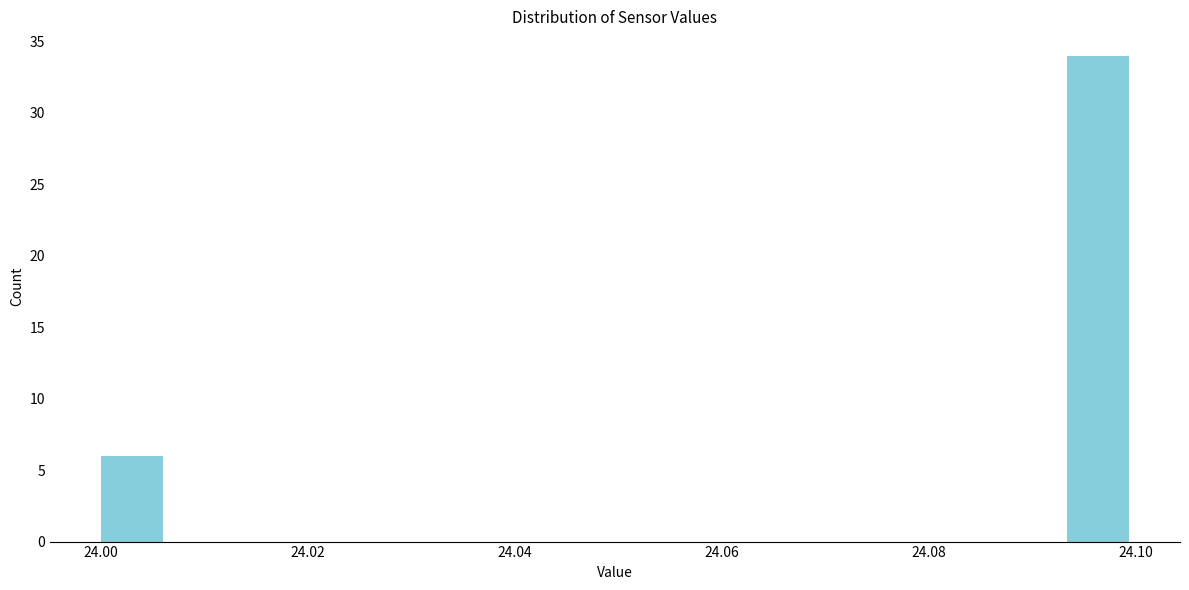

Around what value on the x-axis is the tallest bar? Give the approximate position of its centre, as read against the axis.

24.096